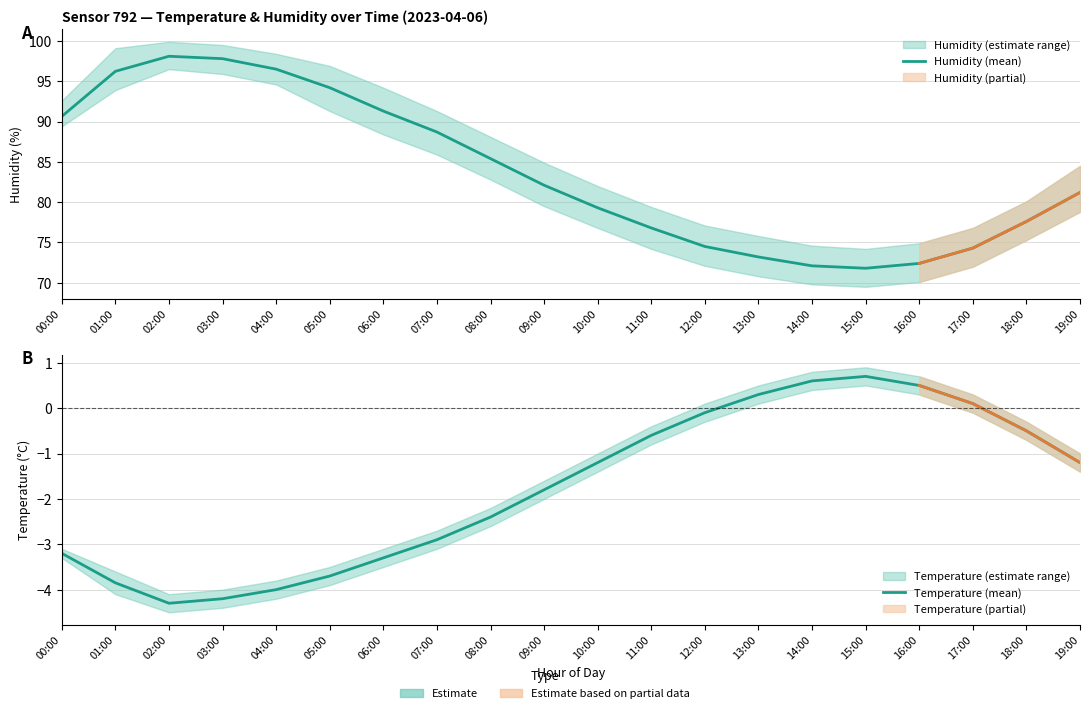

Between 07:00 and 12:00, which series saw the biggest shift?

Humidity (mean)